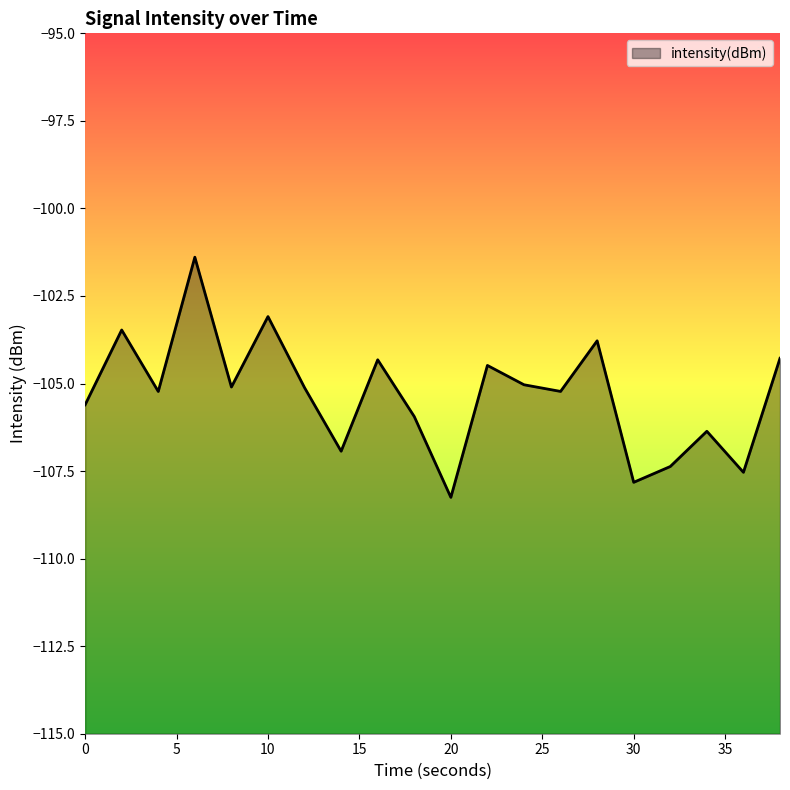

What is the change in value from 30 to 38?

+3.5